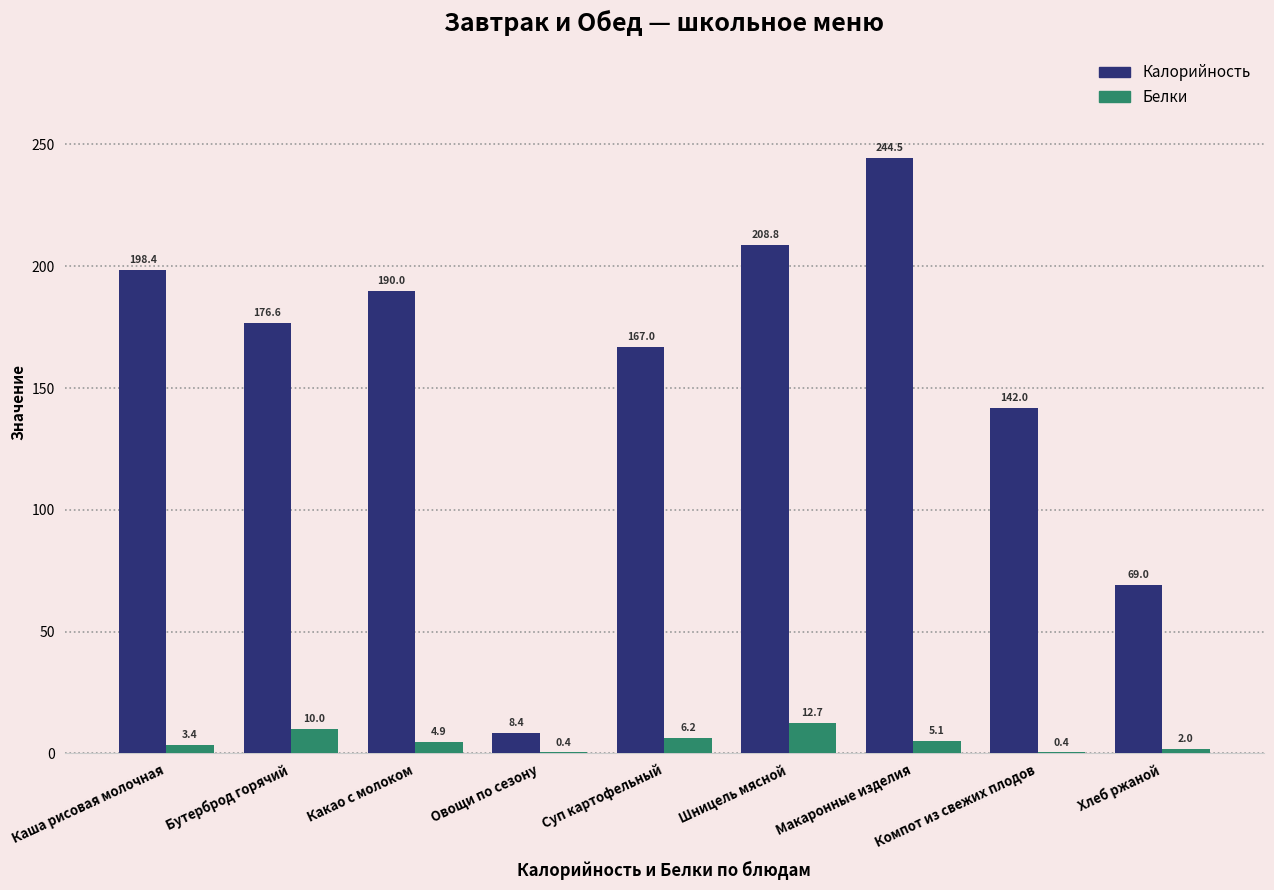

Which series changed the most between Каша рисовая молочная and Хлеб ржаной?

Калорийность